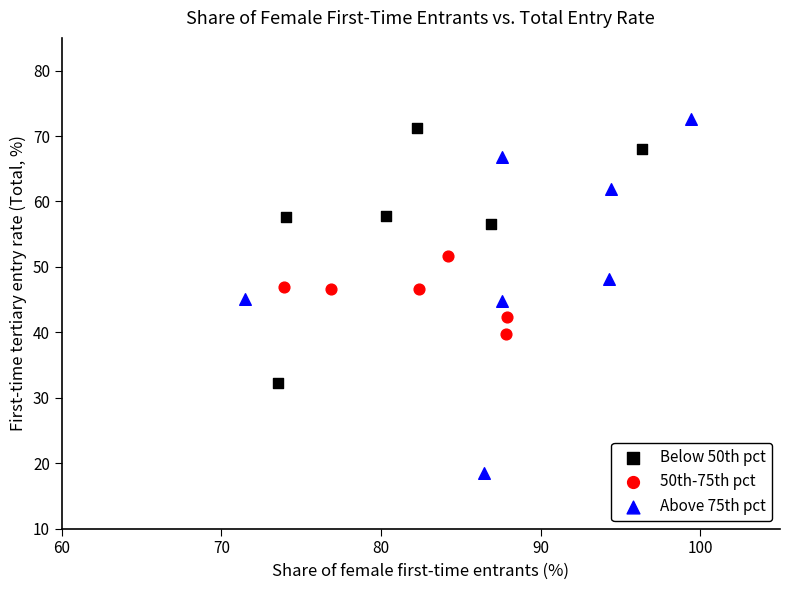

Which series contains the lowest Y value?

Above 75th pct